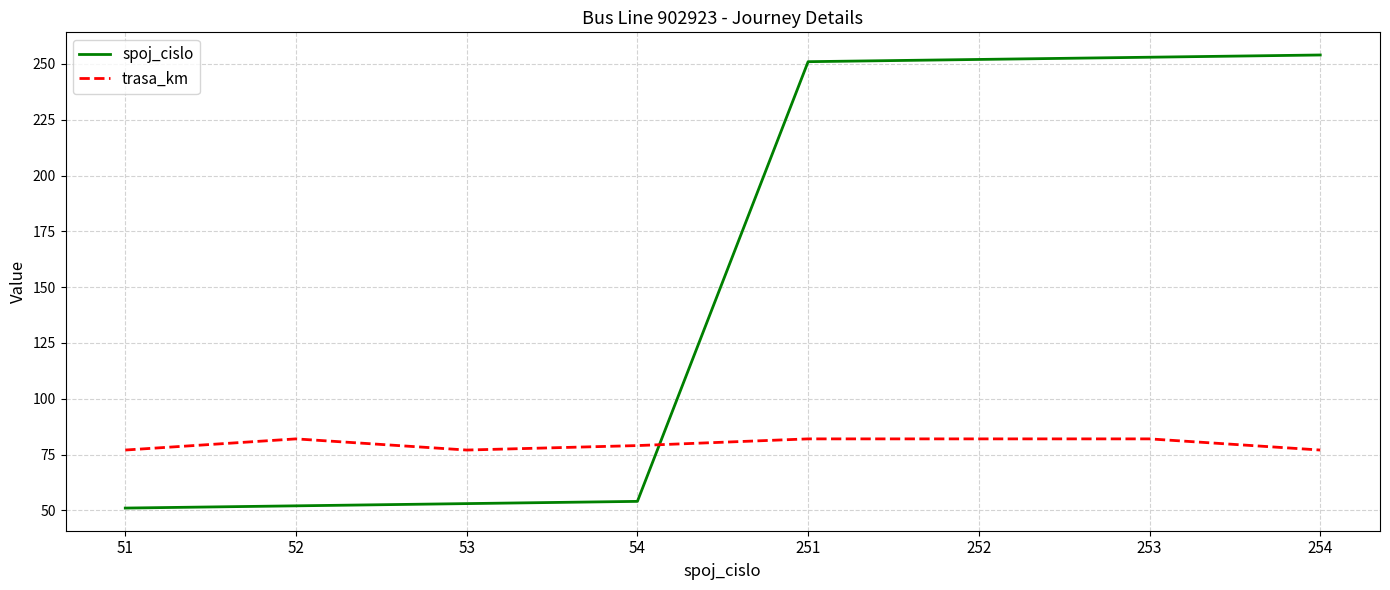

True or false: spoj_cislo has a value of 254 at 254.

True